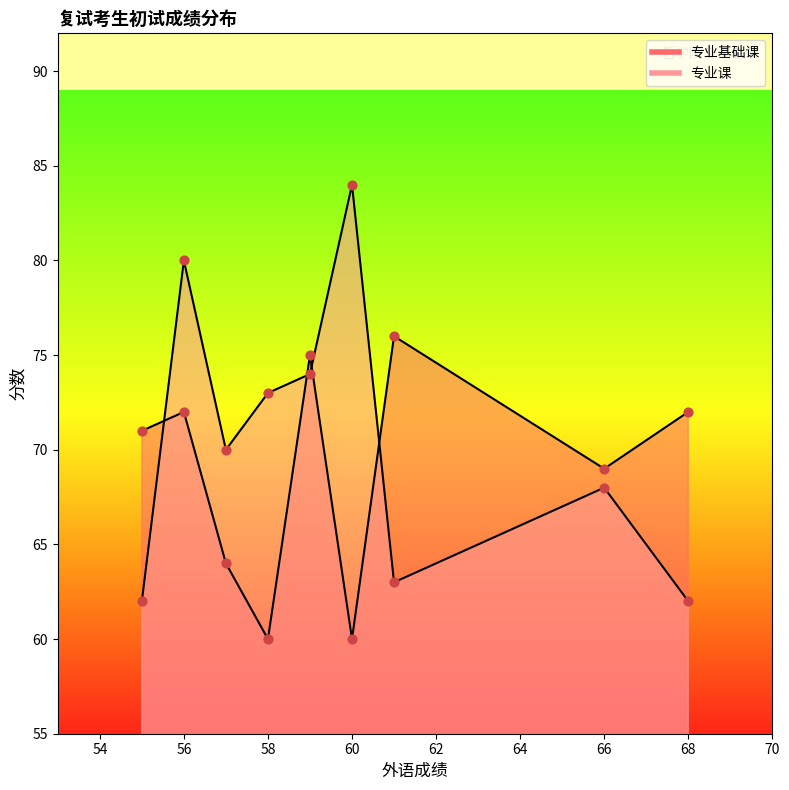

Which series has the largest total across all categories?

专业课